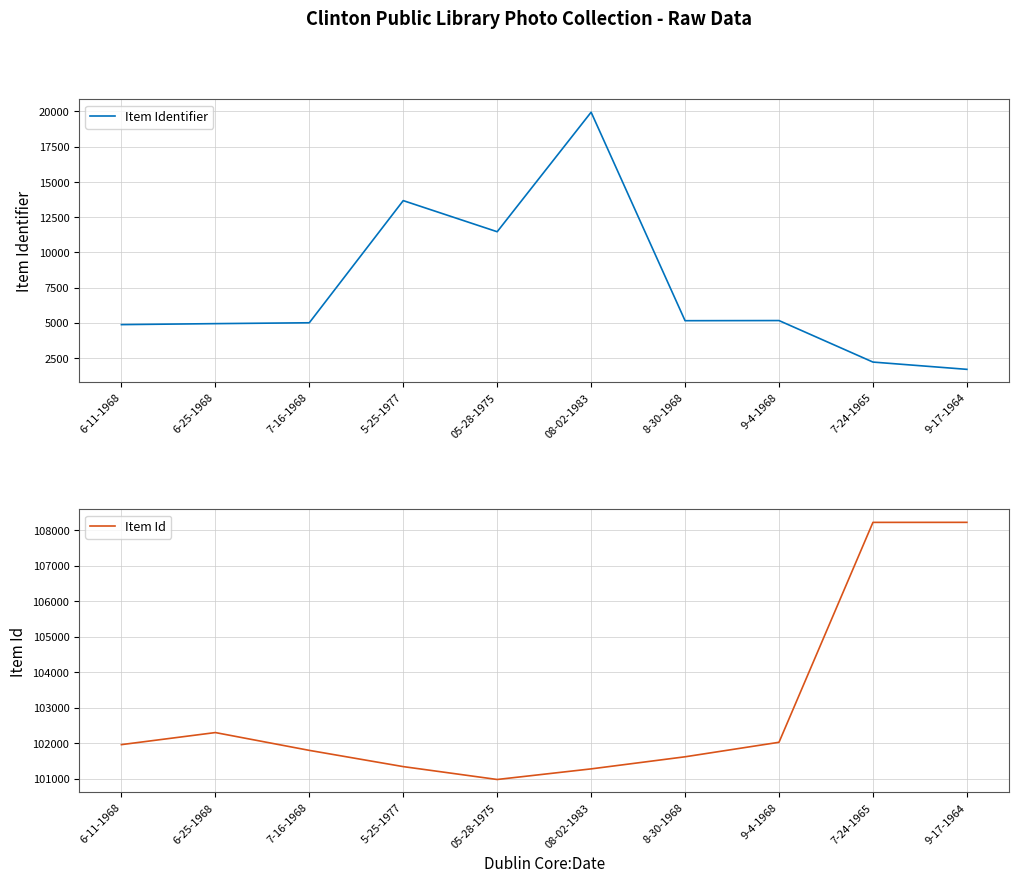

Which series has the largest total across all categories?

Item Id